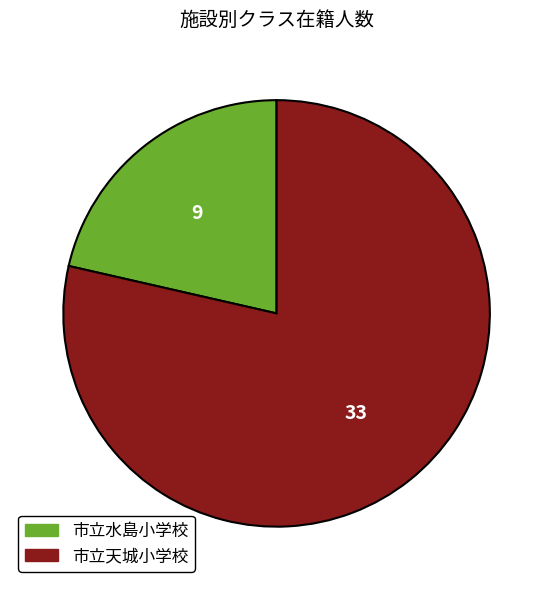

Approximately how many times larger is the value at 市立天城小学校 compared to 市立水島小学校?

3.7